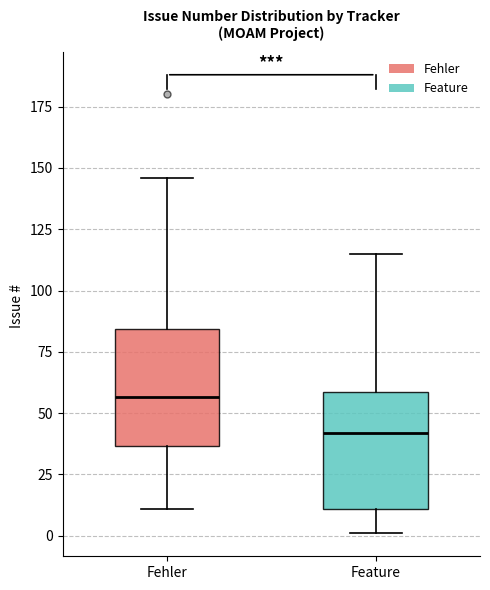

Which box's median line is the highest?

Fehler